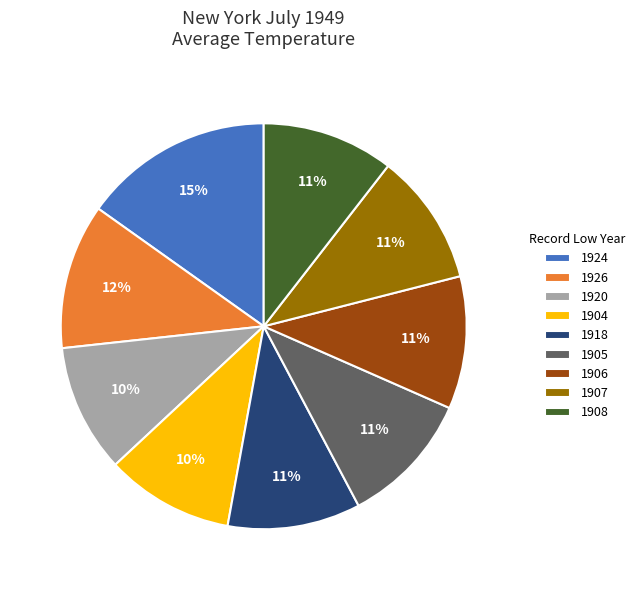

How many segments does this pie chart have?

9